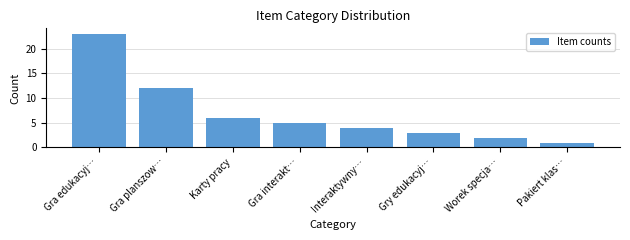

Reading left to right, extract all data points from this chart.

23	12	6	5	4	3	2	1